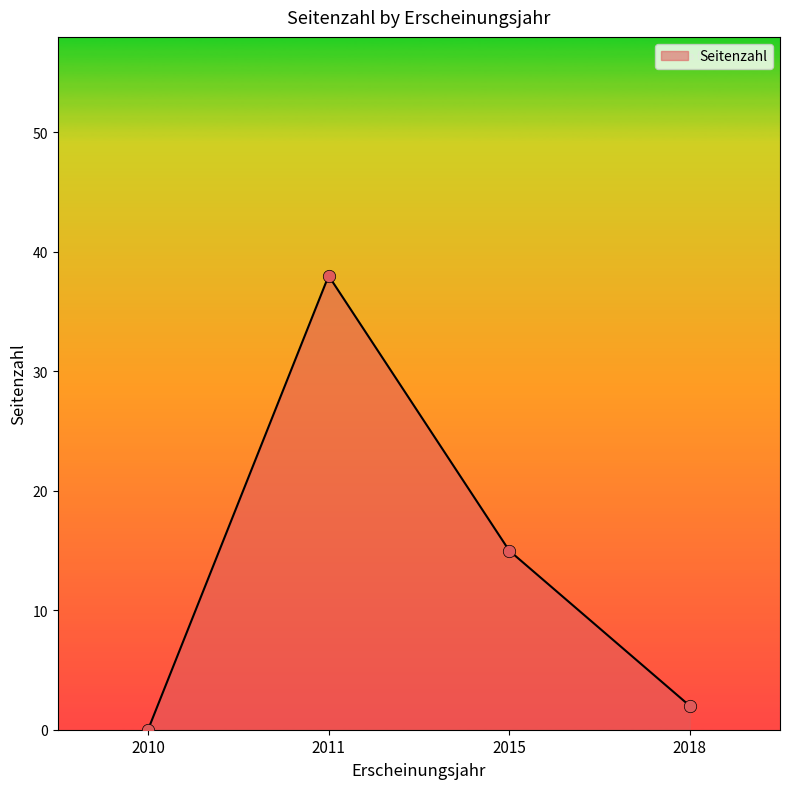

What is the ratio of the value at 2011 to the value at 2015?

2.5